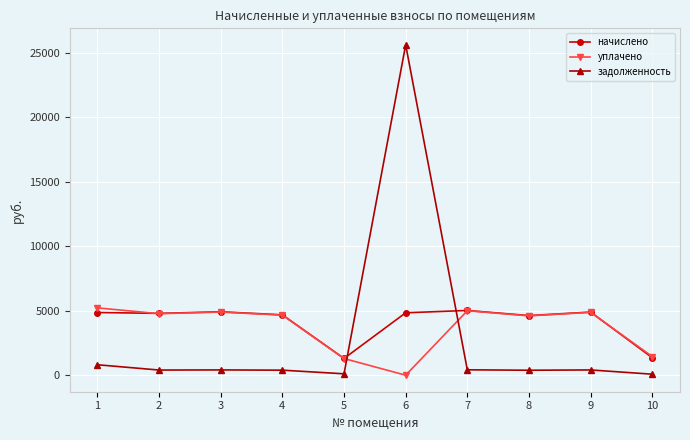

The уплачено series shows 4601.1 at 8. True or false?

True